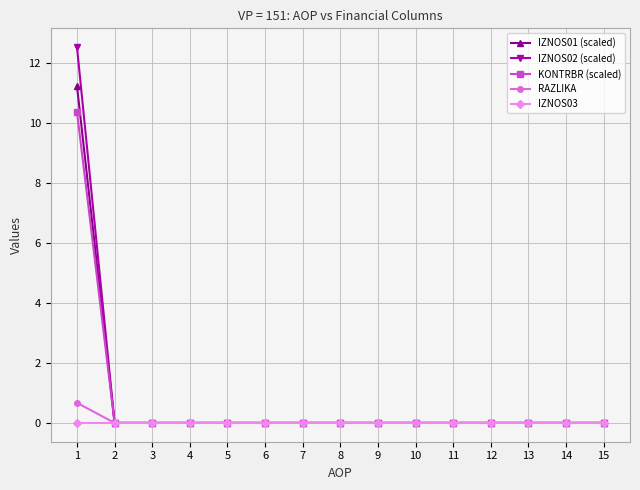

Count the number of data series in this chart.

5